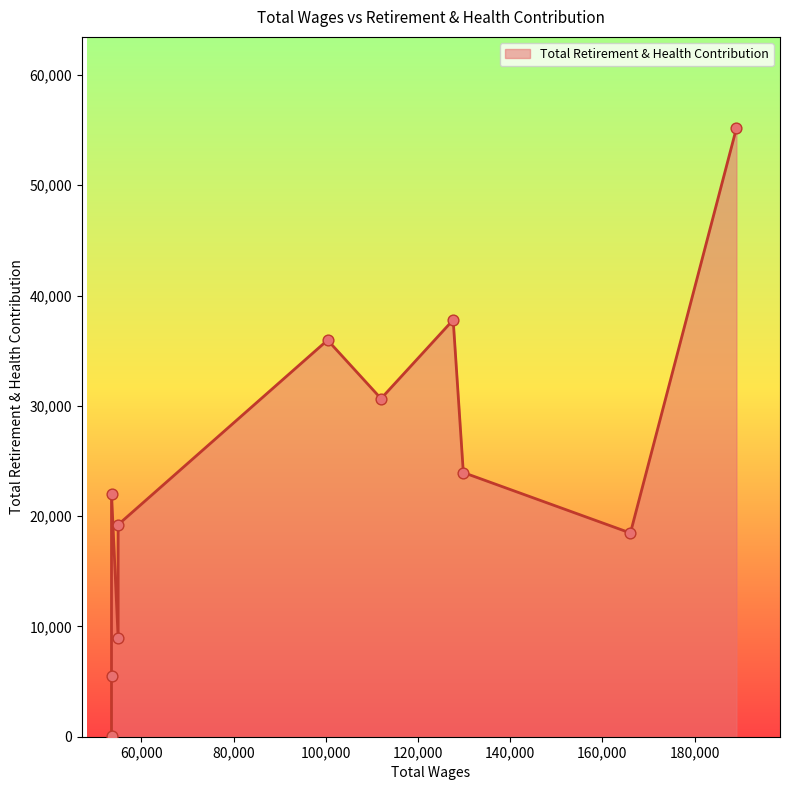

What is the change in value from 166073.0 to 53508.0?

-13006